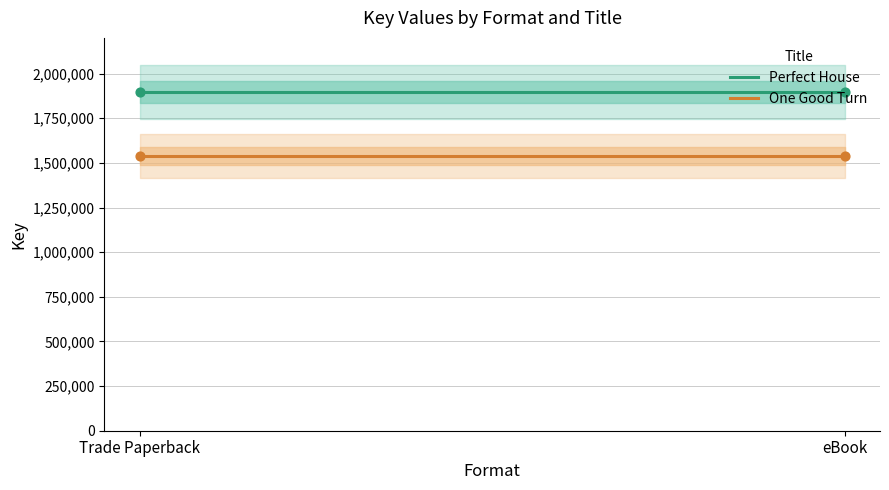

What is the total value across all series at eBook?

3433345